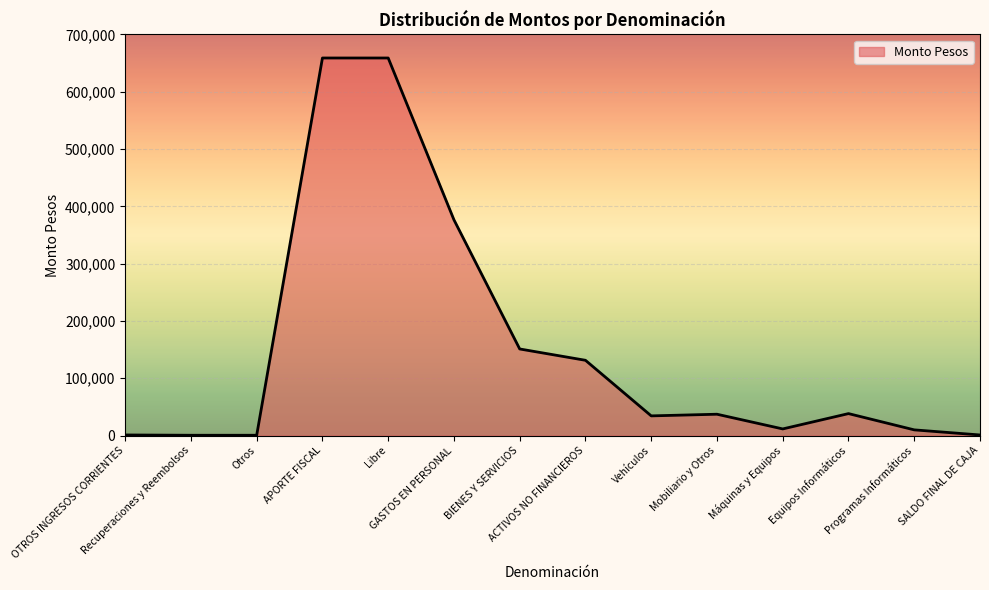

What is the maximum value shown in the chart?

658899